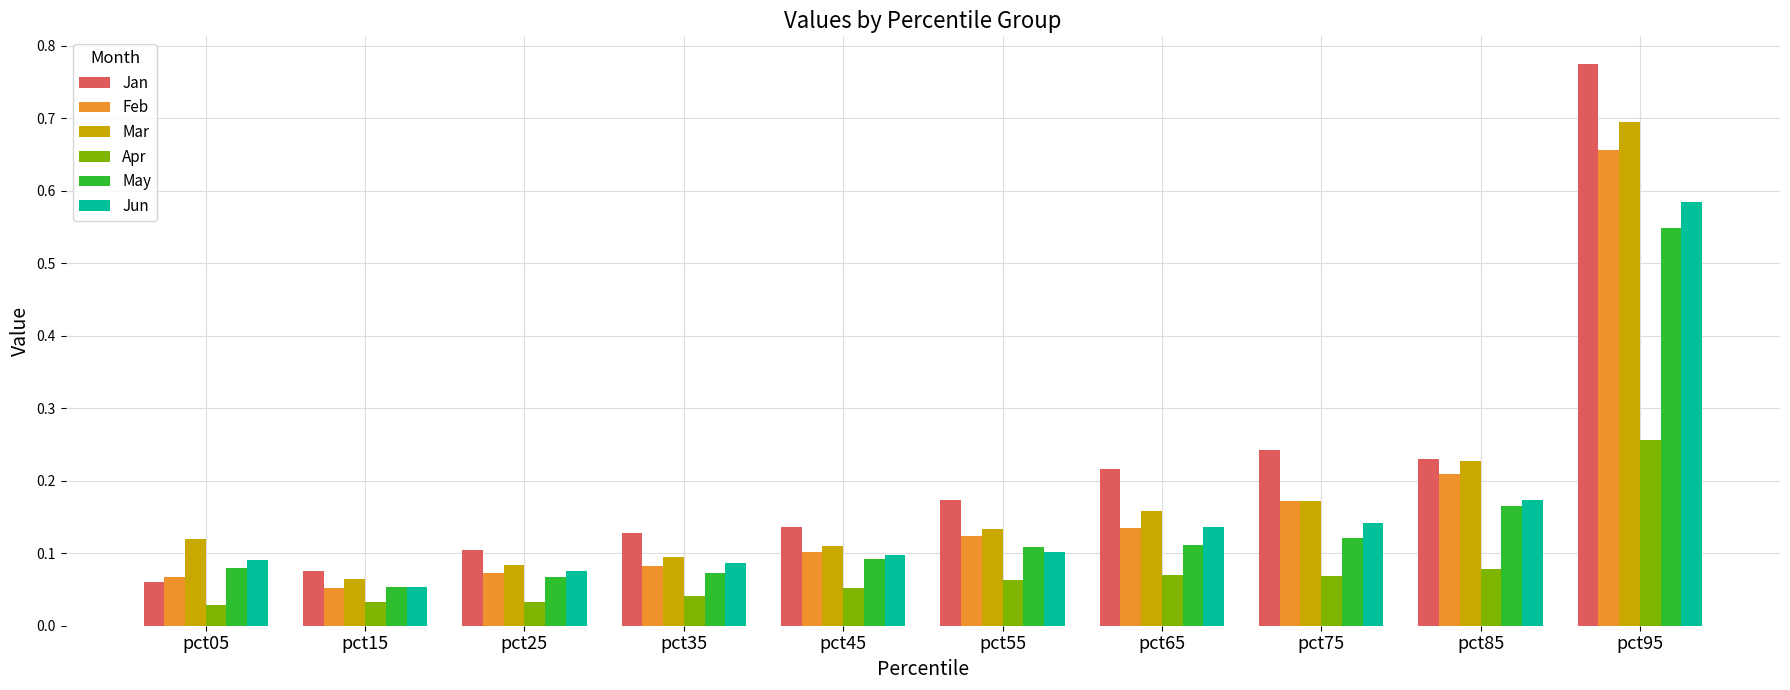

How many bars are there in each group?

6